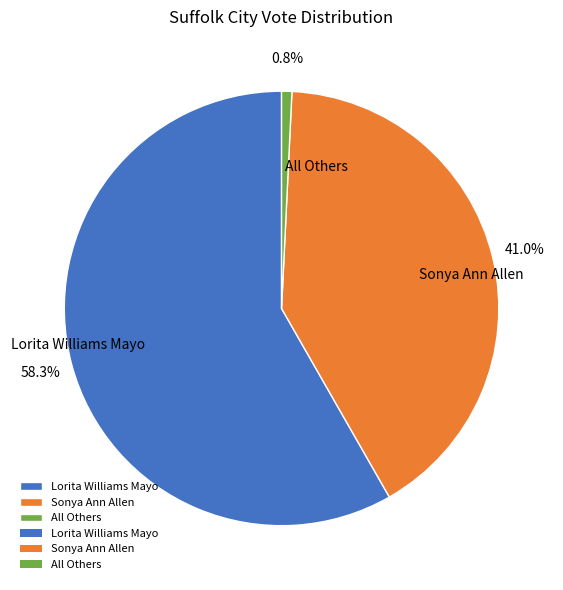

Which category accounts for the majority?

Lorita Williams Mayo